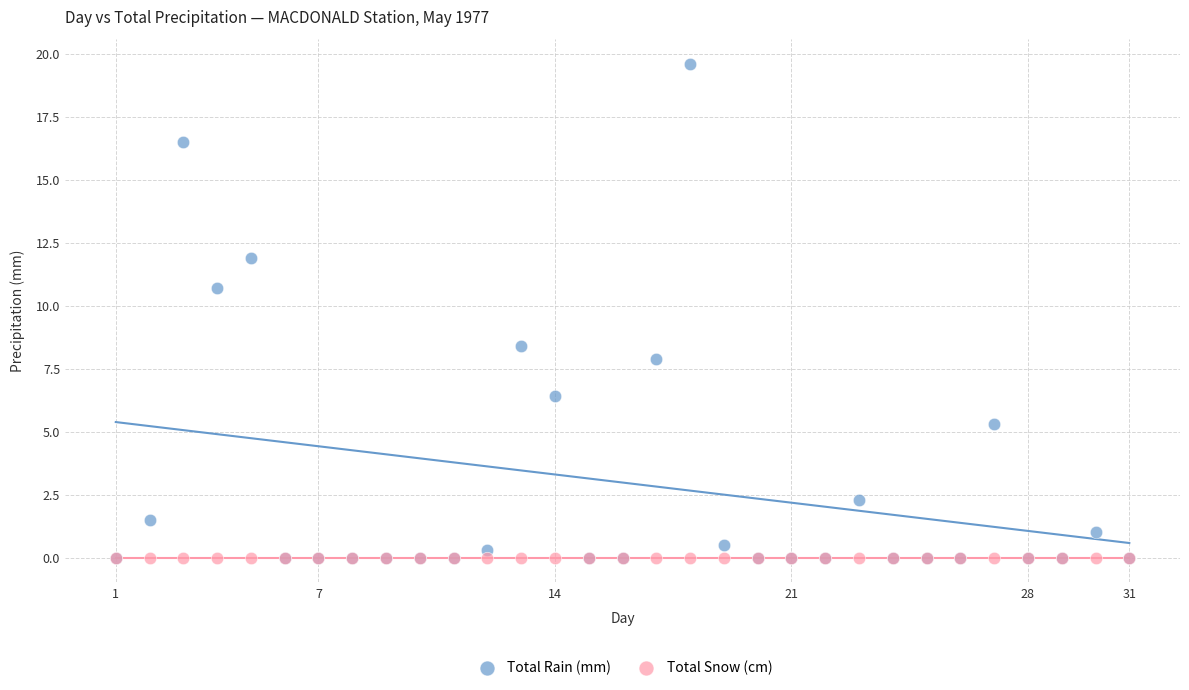

In the Total Rain (mm) series, what Y value is closest to 9?

8.4